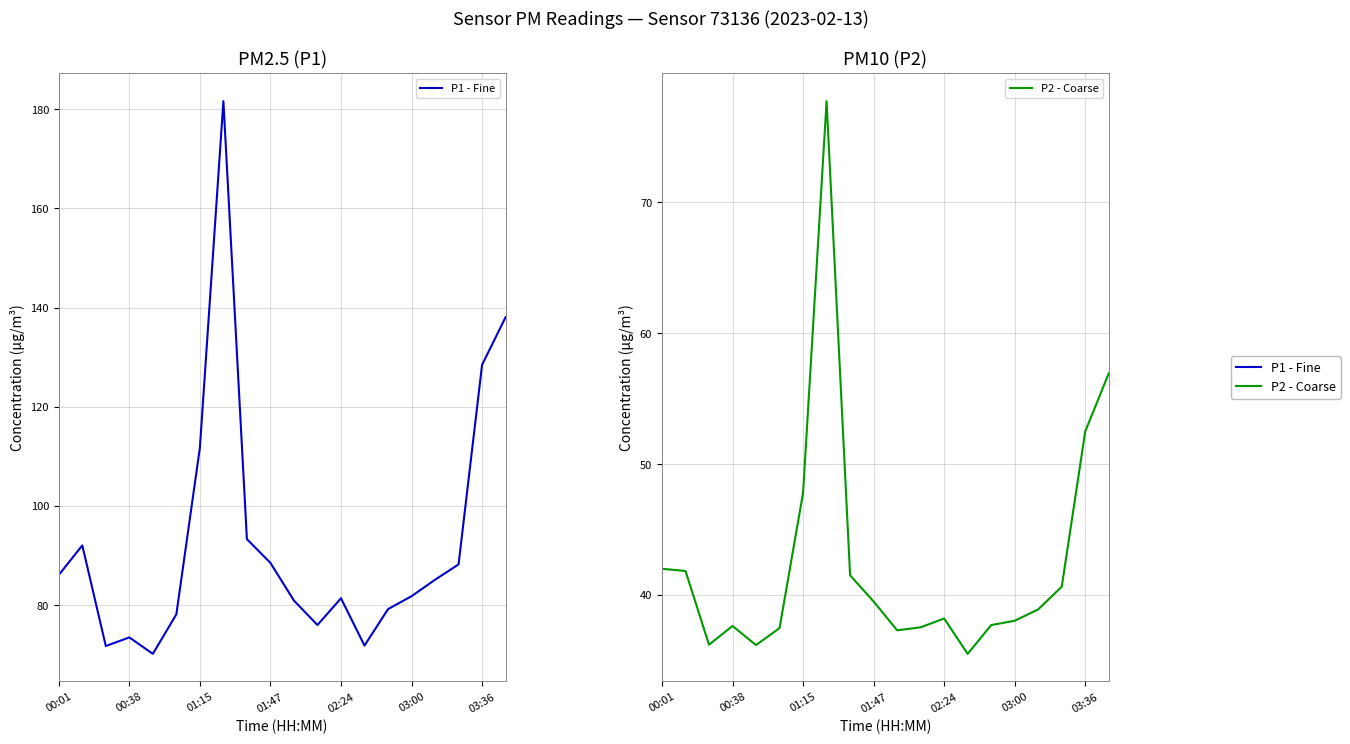

Does the chart have visible grid lines?

Yes